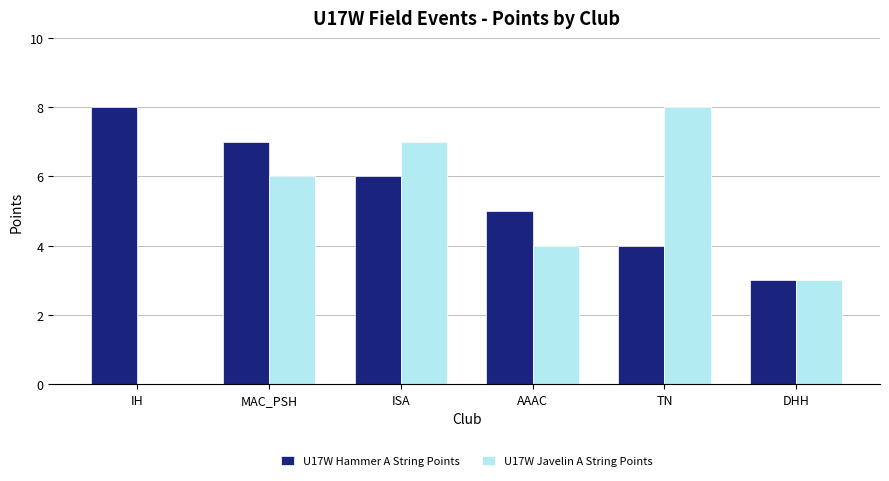

How many U17W Hammer A String Points values are between 4 and 7?

4